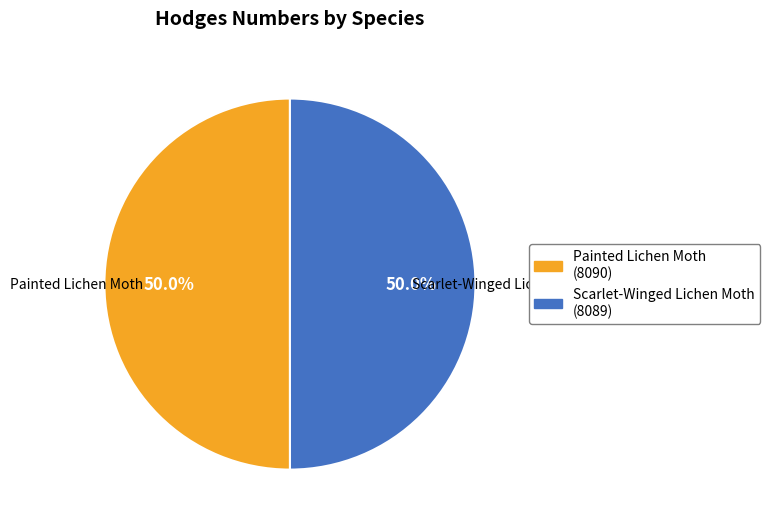

Count the number of slices in the pie.

2